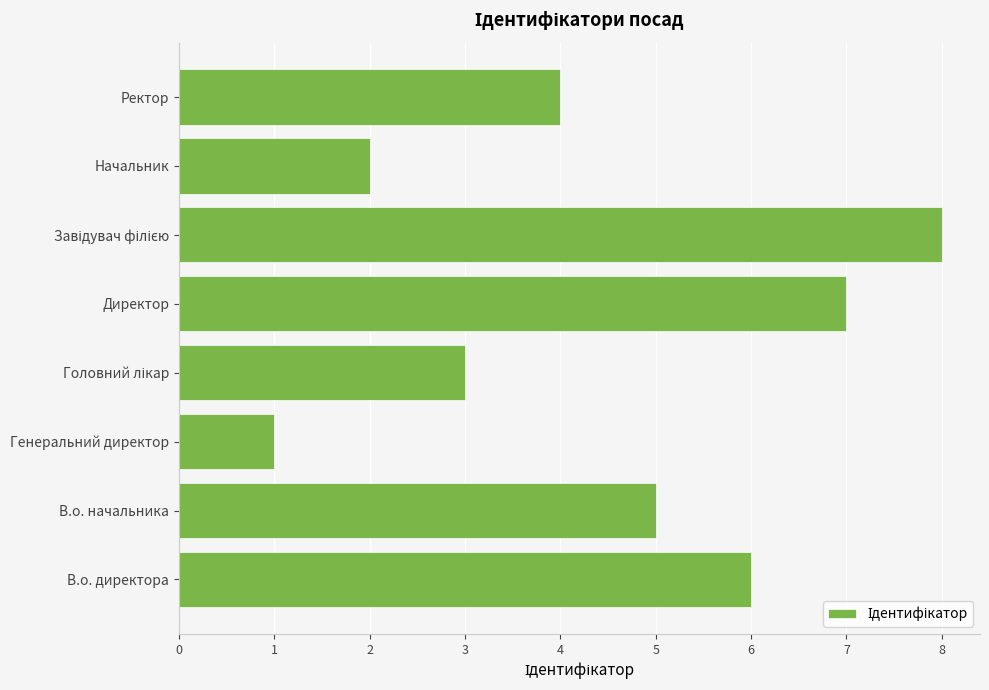

Between Ректор and Начальник, which is larger?

Ректор